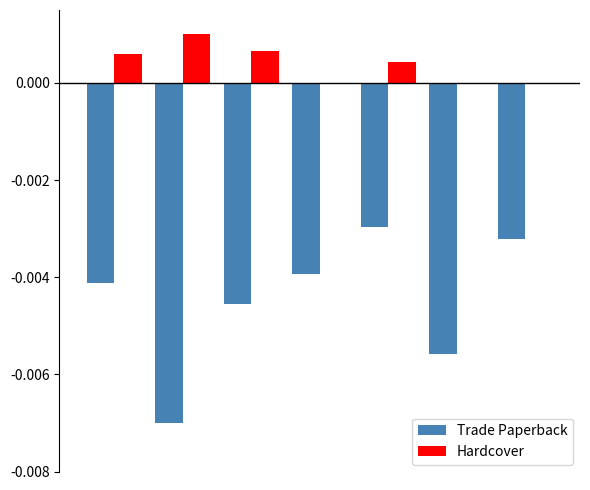

What are all the series names shown in the legend?

Trade Paperback, Hardcover